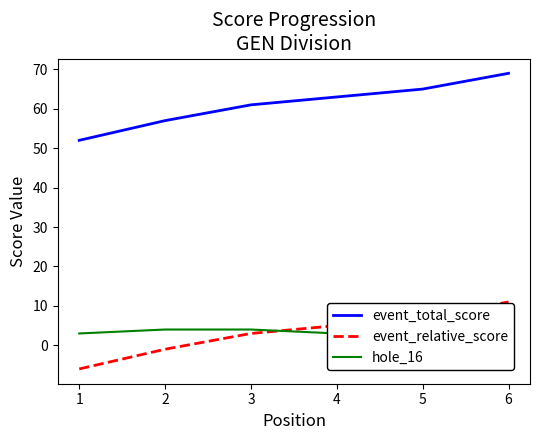

The value of event_relative_score at 5 is 13. True or false?

False